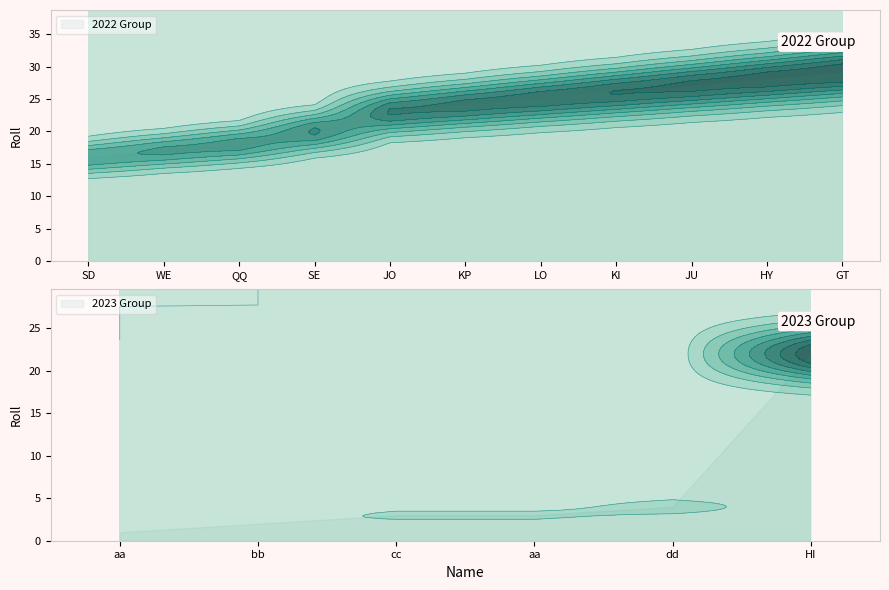

Does the chart display data point markers on the line(s)?

No